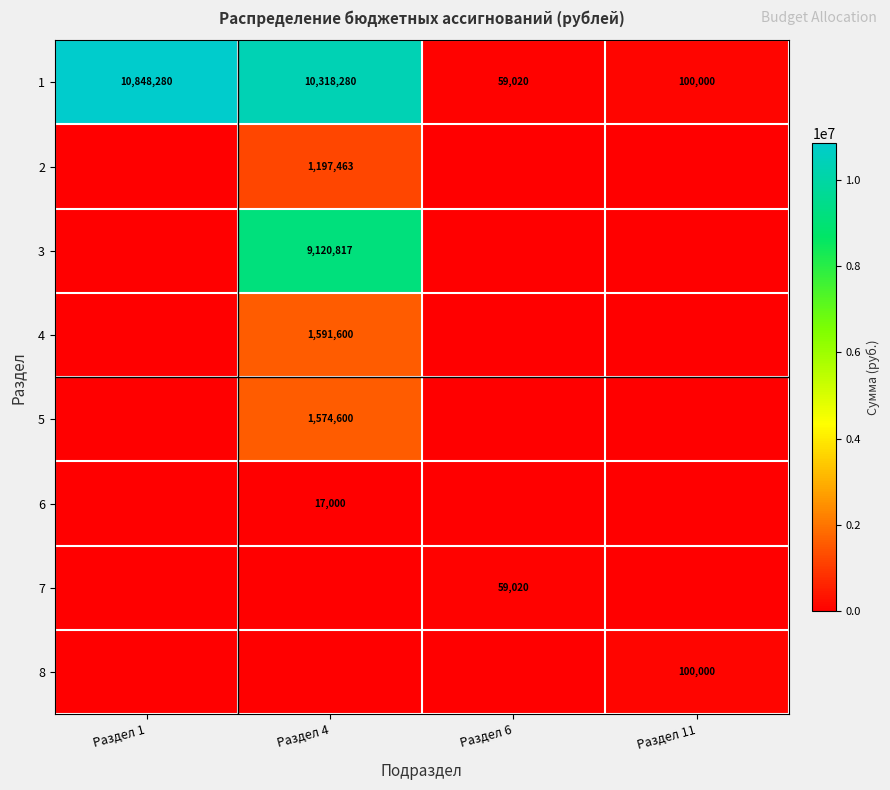

Which category has the lowest value across all series?

Раздел 1